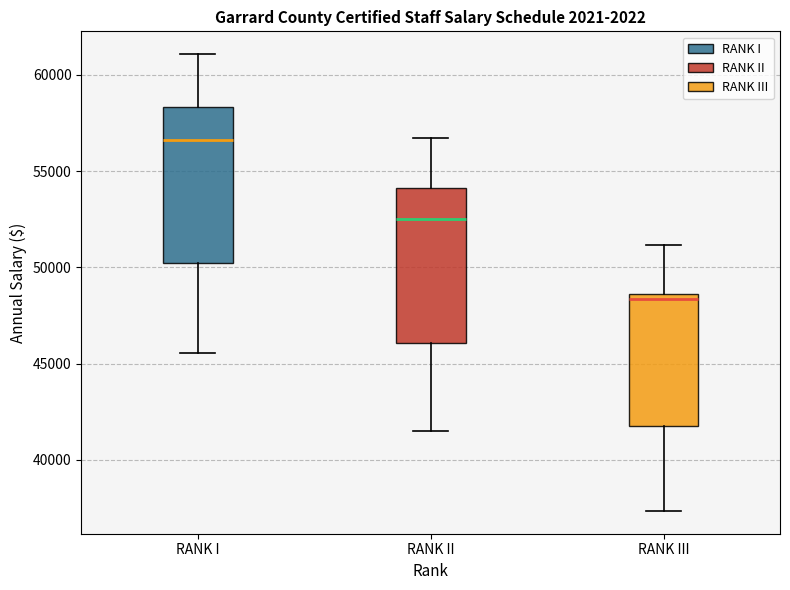

Where does the lower whisker of the box for RANK III end on the y-axis? The values are not printed on the chart, so give them approximately, as read against the axis.

37500